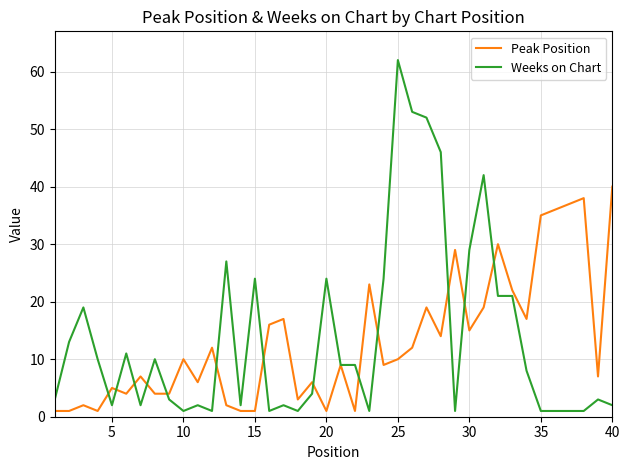

Which series has the widest spread of values?

Weeks on Chart